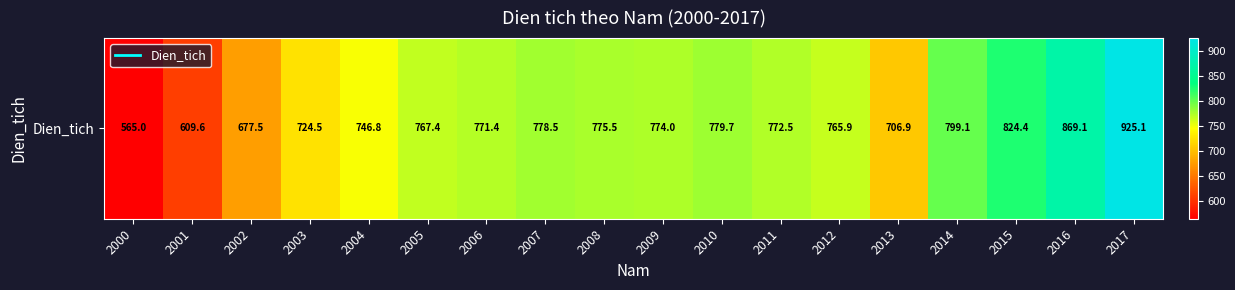

What is the ratio of the value at 2006 to the value at 2013?

1.1